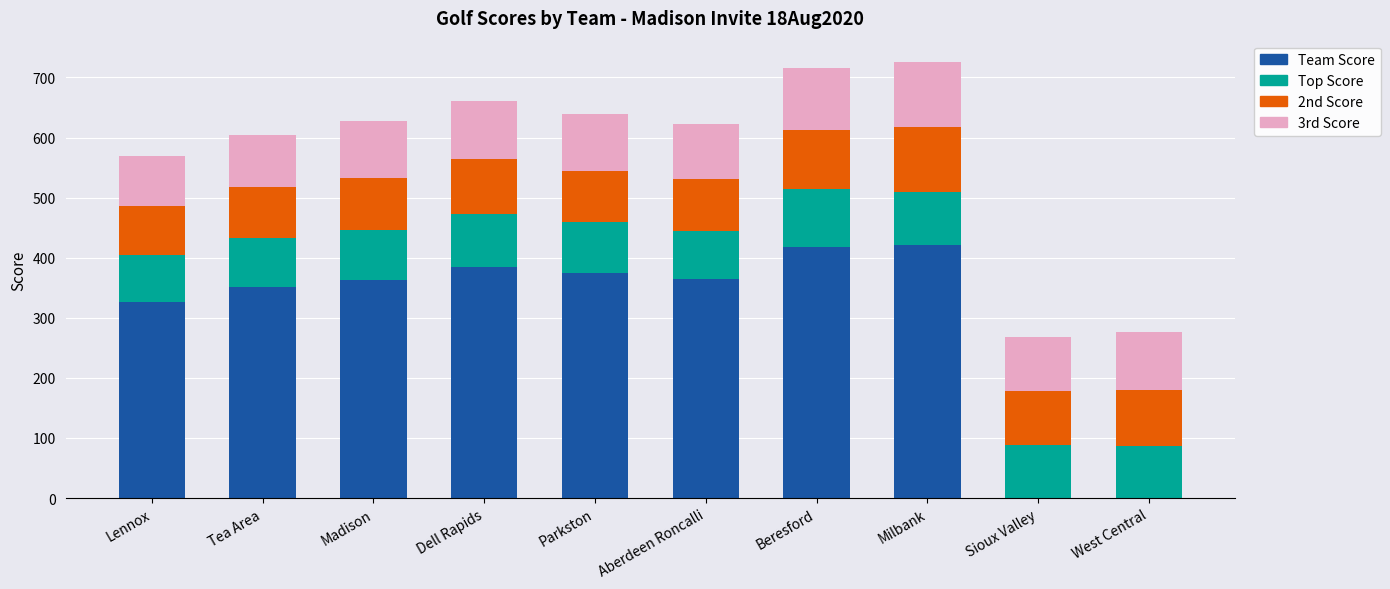

What is the total value across all series at Sioux Valley?

268